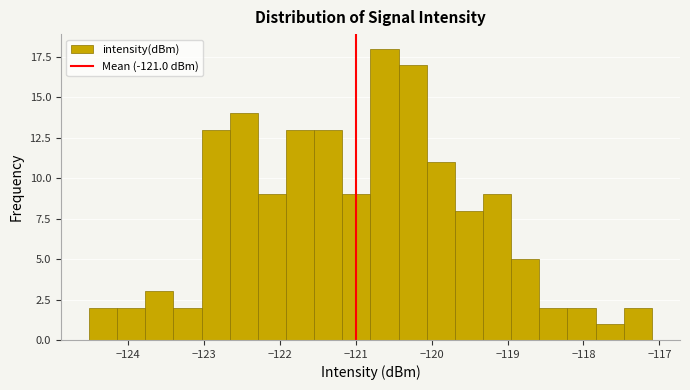

Read against the x-axis, roughly where is the centre of the tallest bar?

-120.6